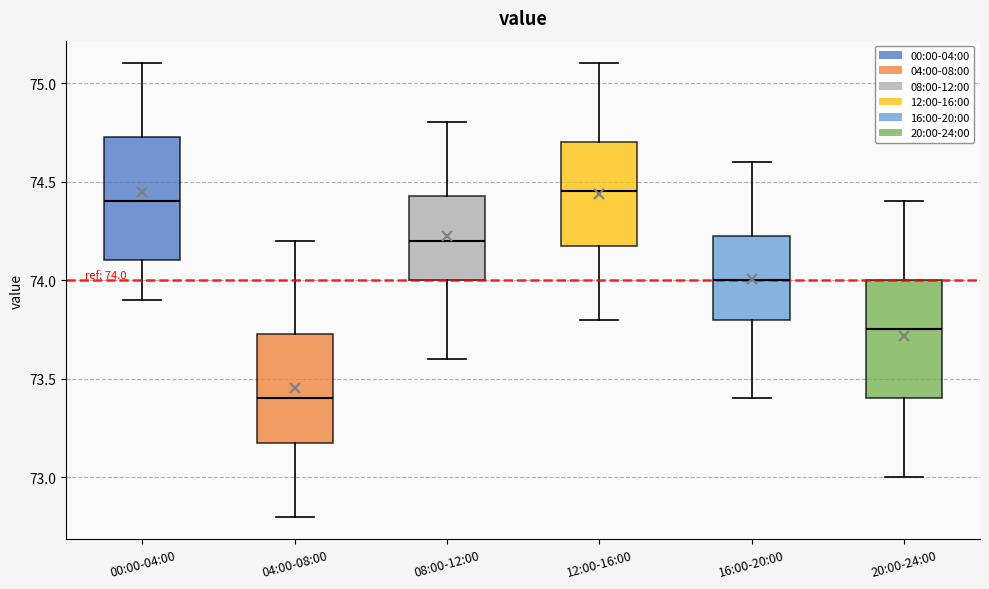

Which box's median line is the lowest?

04:00-08:00